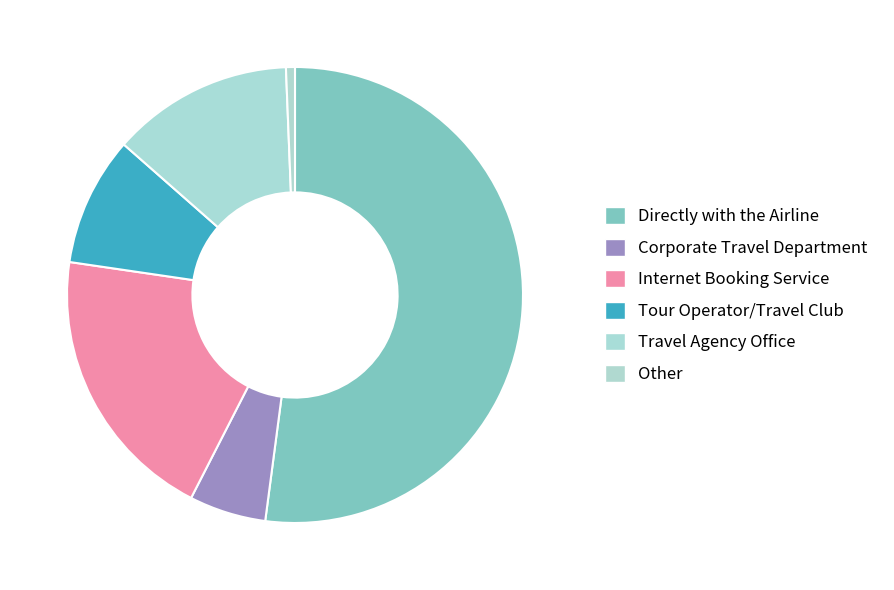

What is the change in value from Corporate Travel Department to Other?

-0.1